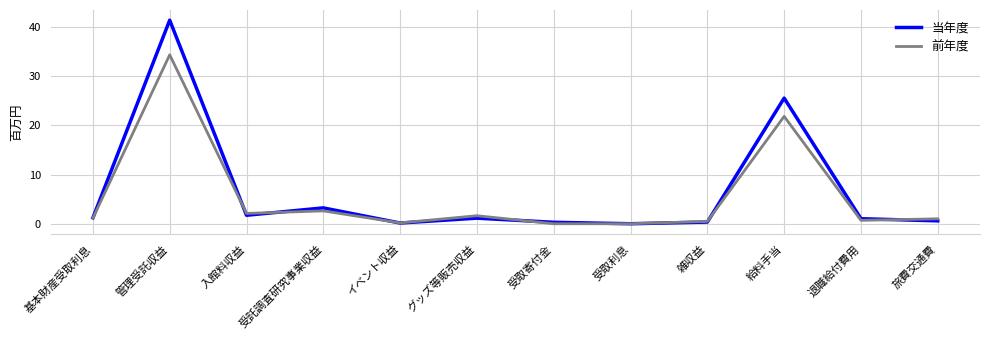

Which series changed the most between グッズ等販売収益 and 給料手当?

当年度